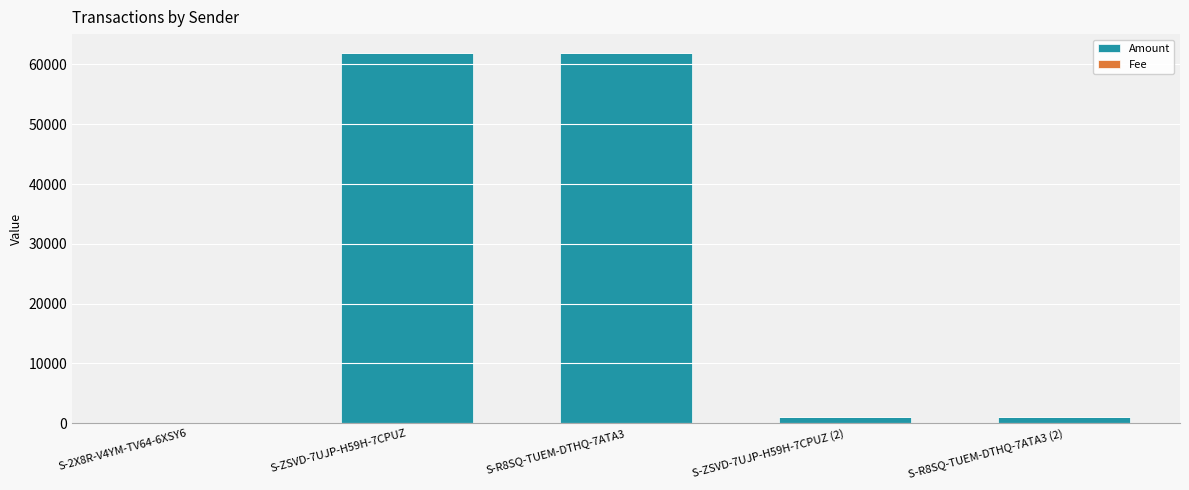

What is the highest value of the Amount series?

61965.9